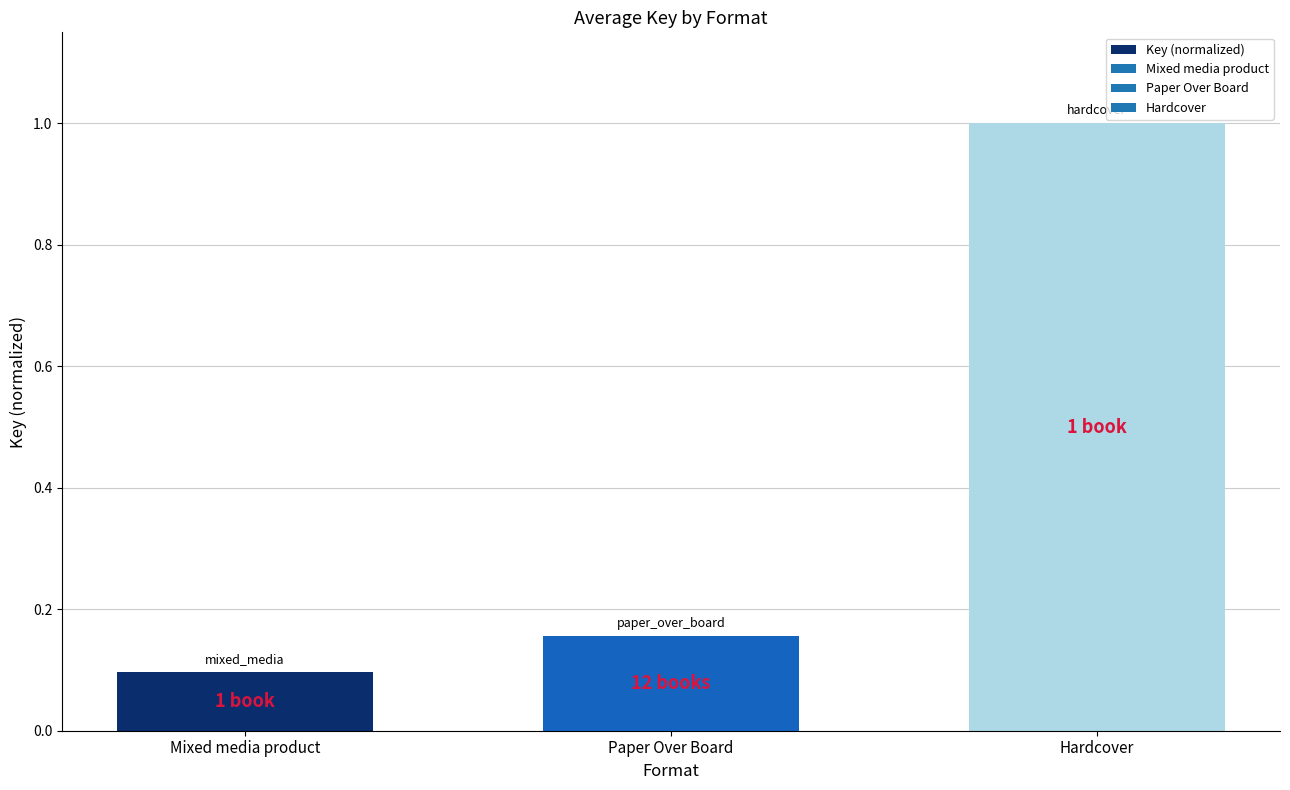

The chart shows a value of 0.1 at Mixed media product. True or false?

True